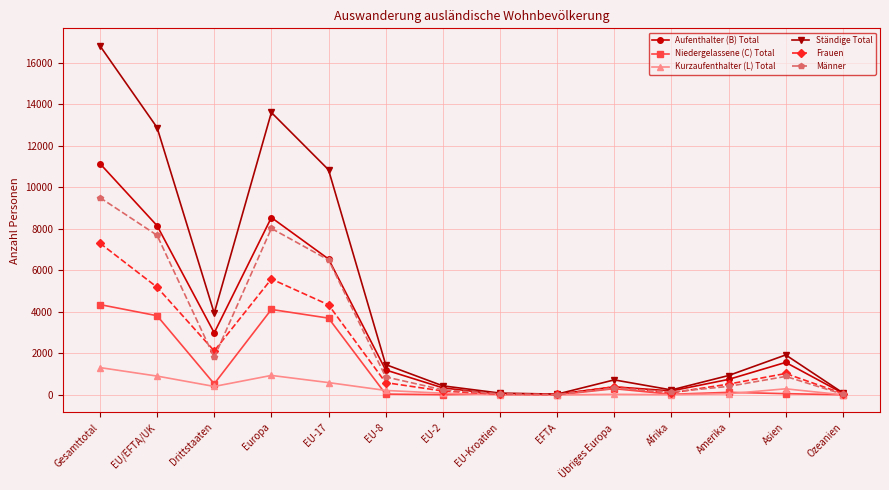

List the series in order of their peak value, highest first.

Ständige Total, Aufenthalter (B) Total, Männer, Frauen, Niedergelassene (C) Total, Kurzaufenthalter (L) Total